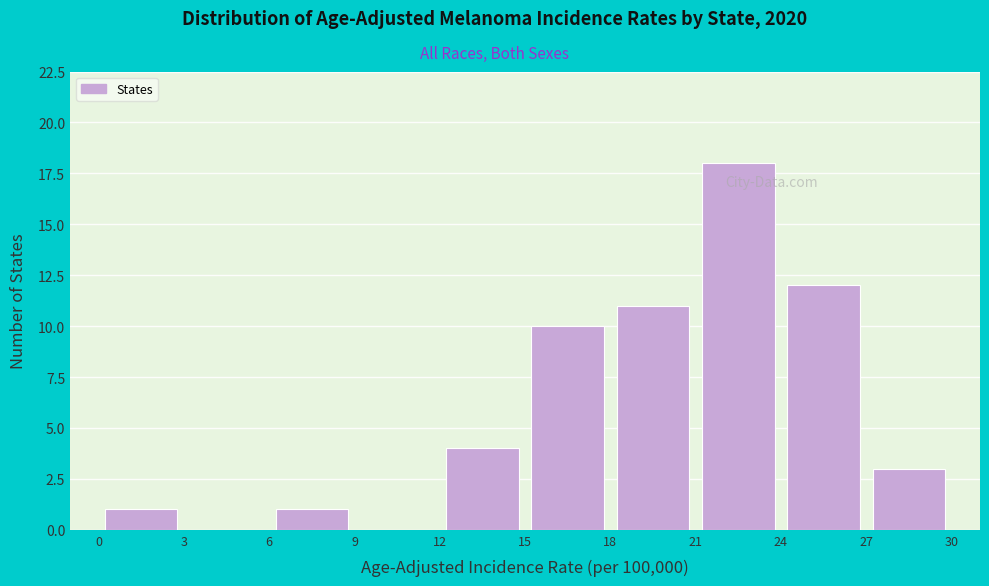

Which range on the x-axis has the tallest bar?

21 to 24